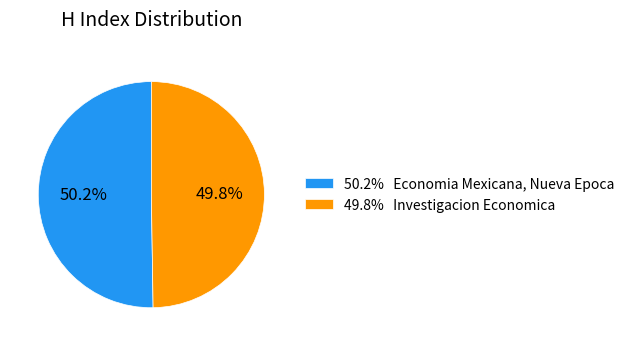

Is there any slice that represents more than half of the pie?

Yes